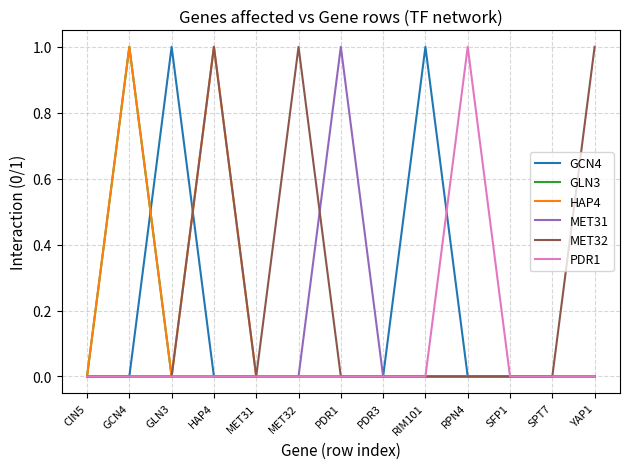

Is it true that MET32 equals 0 at SPT7?

True